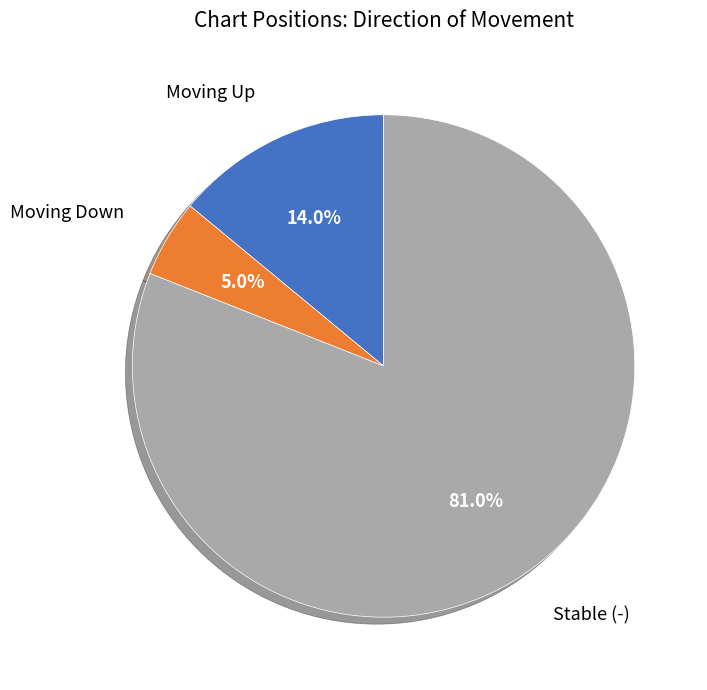

Does any single category account for the majority?

Yes